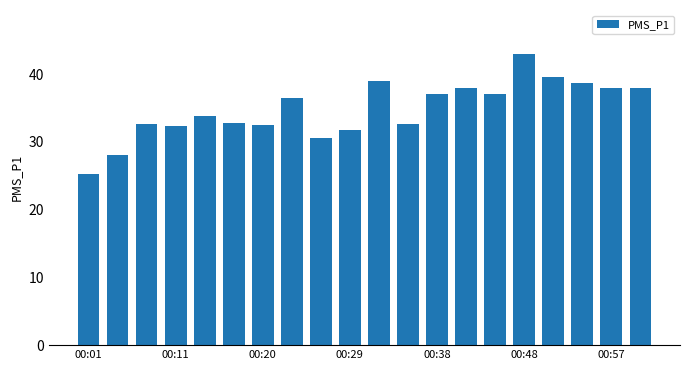

What is the maximum value shown in the chart?

43.0